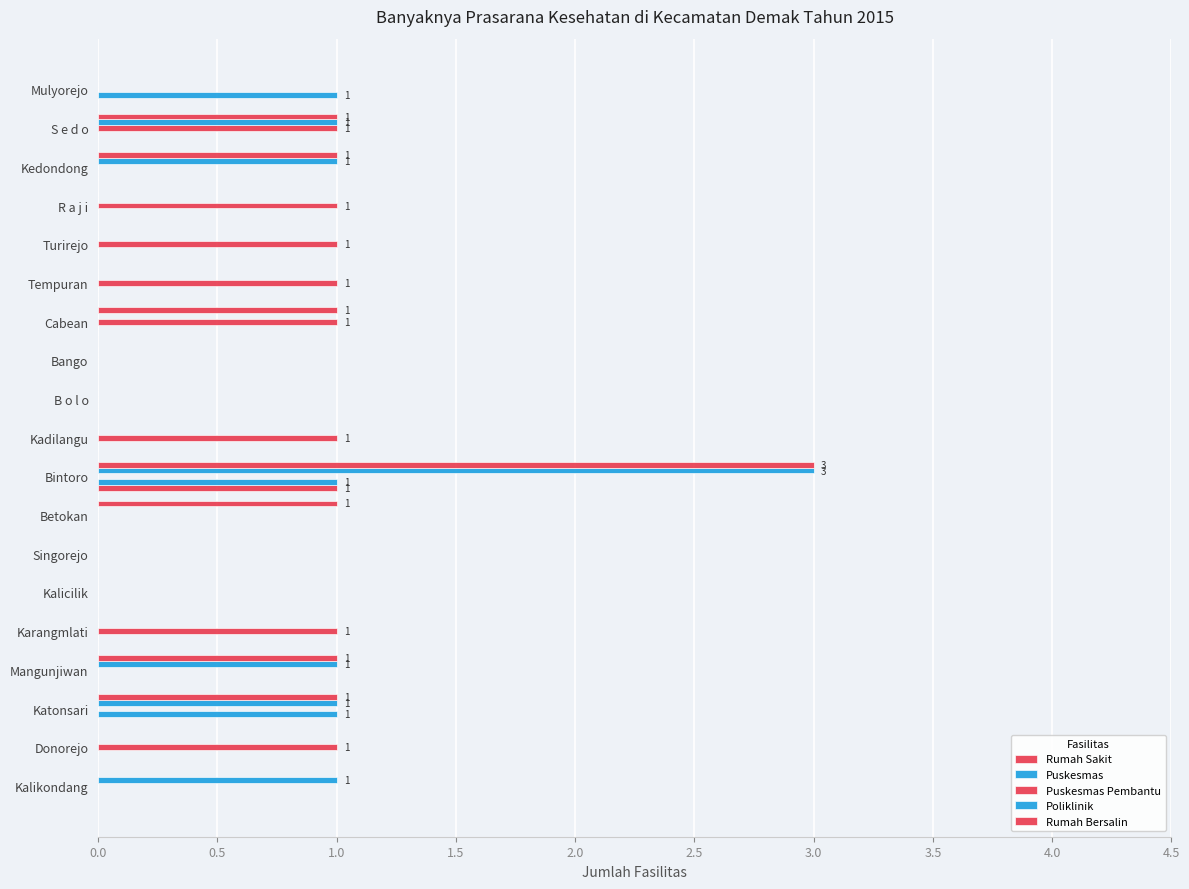

How many categories are shown in the chart?

19